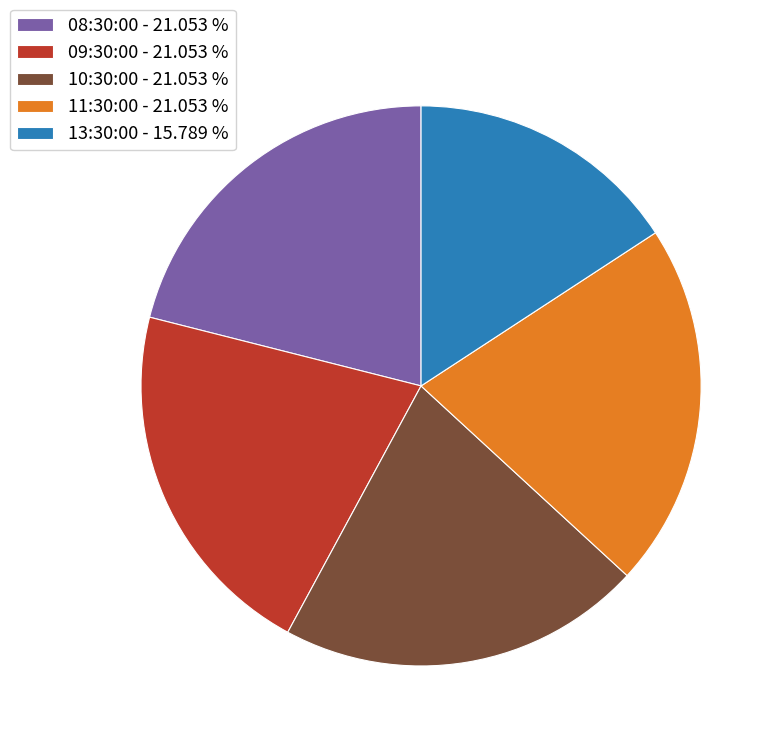

What is the ratio of the value at 11:30:00 - 21.053 % to the value at 13:30:00 - 15.789 %?

1.3